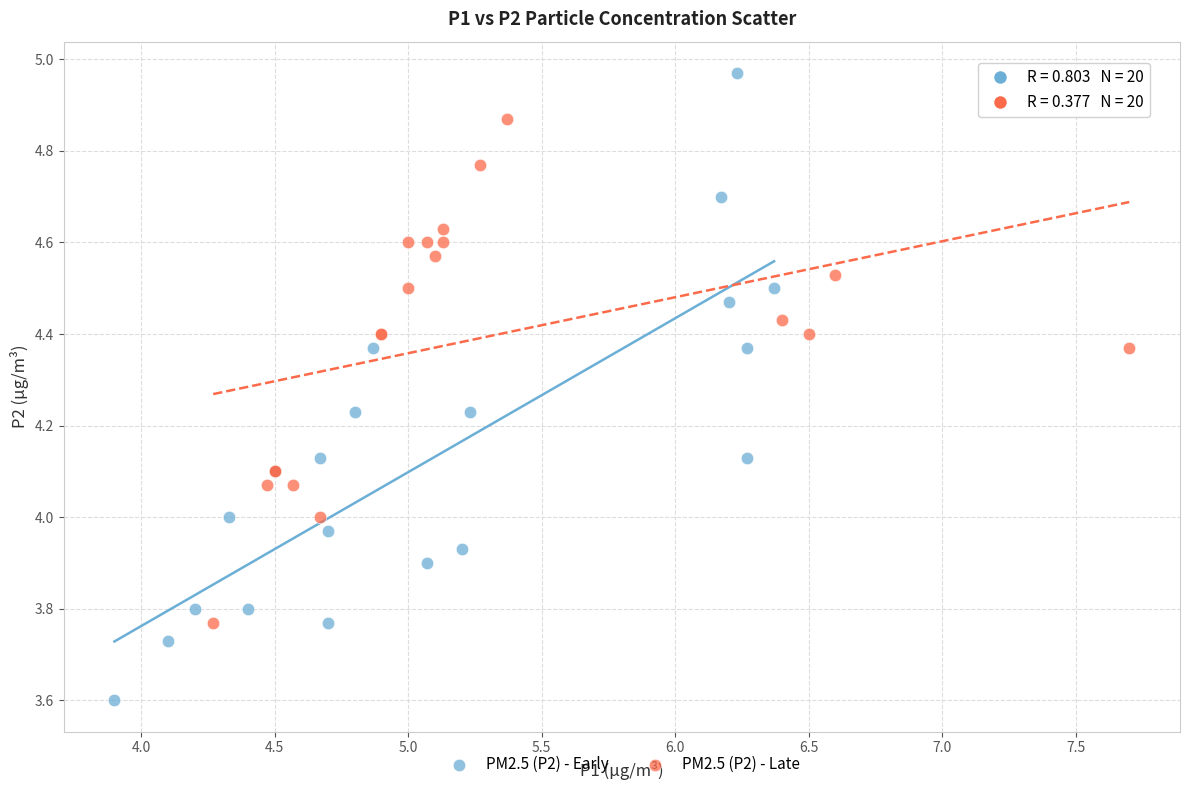

Which series has the largest Y range (max minus min)?

PM2.5 (P2) - Early